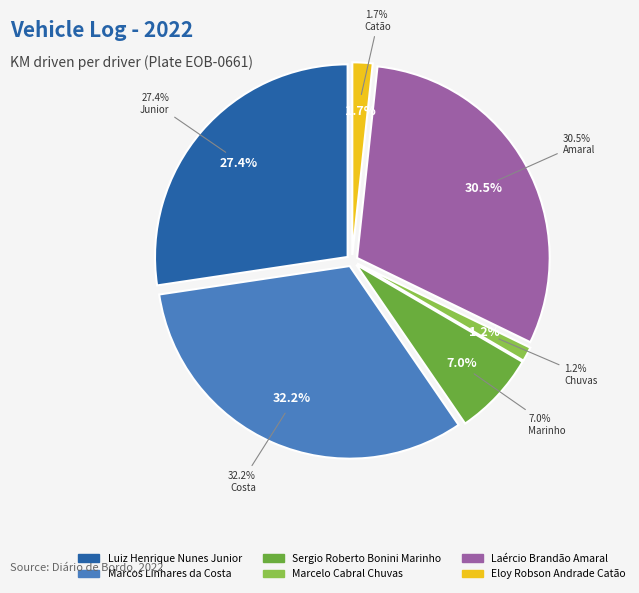

What is the smallest slice in the pie chart?

Marcelo Cabral Chuvas